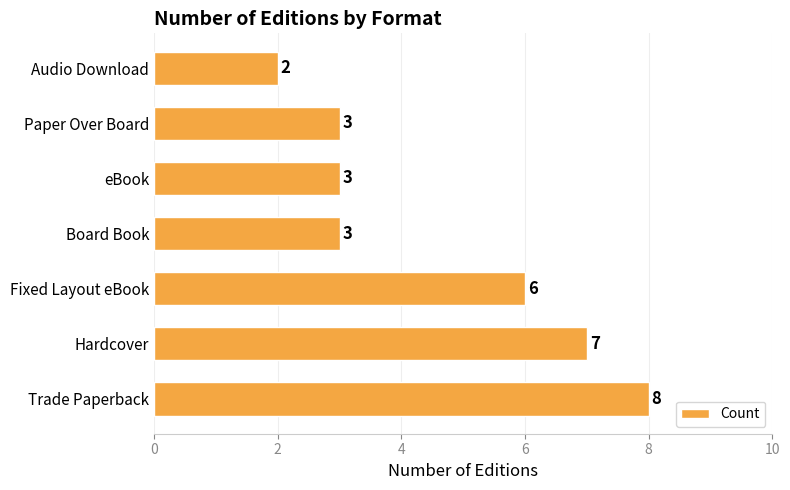

How many bars are there in total?

7